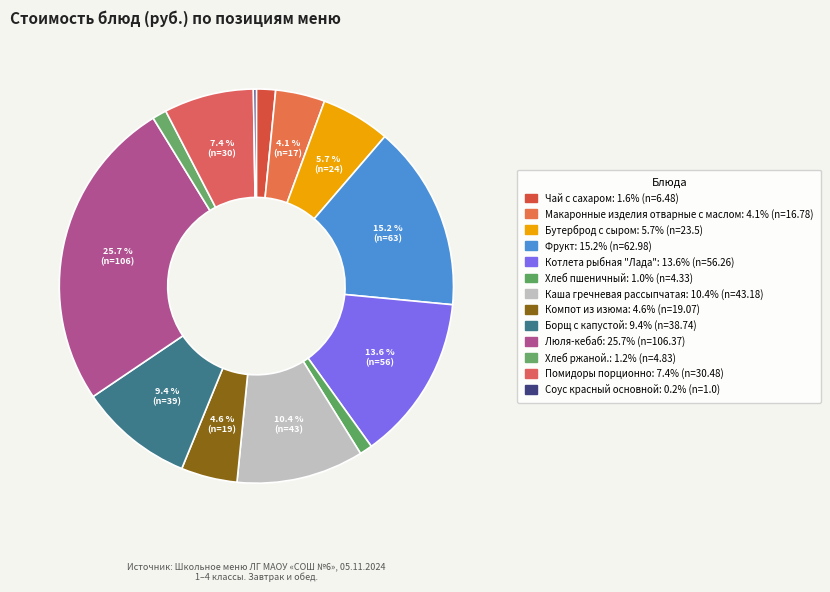

The Компот из изюма slice represents 5% of the pie. True or false?

True